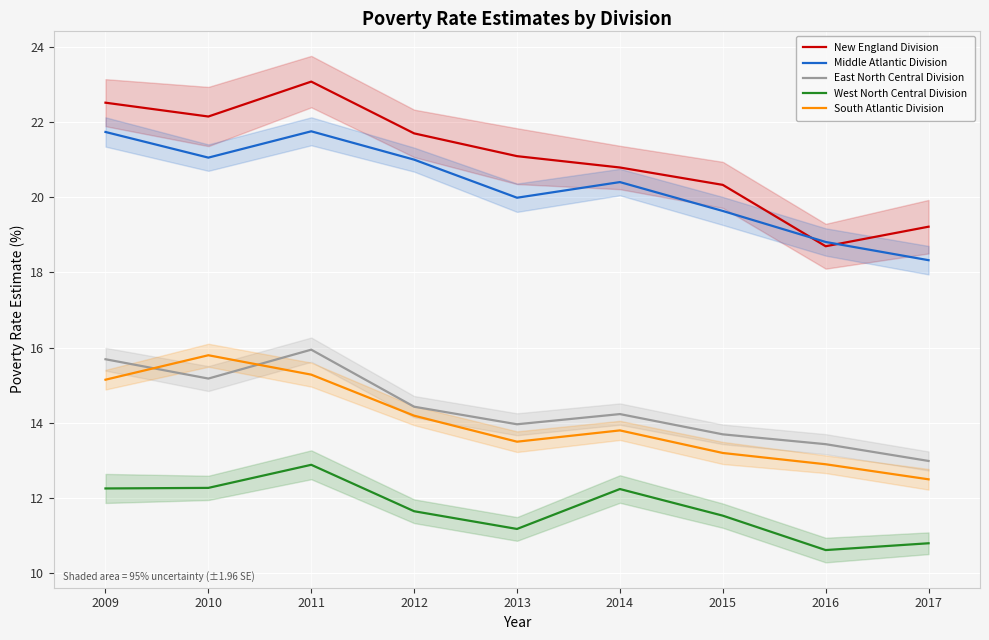

What is the highest value of the New England Division series?

23.1